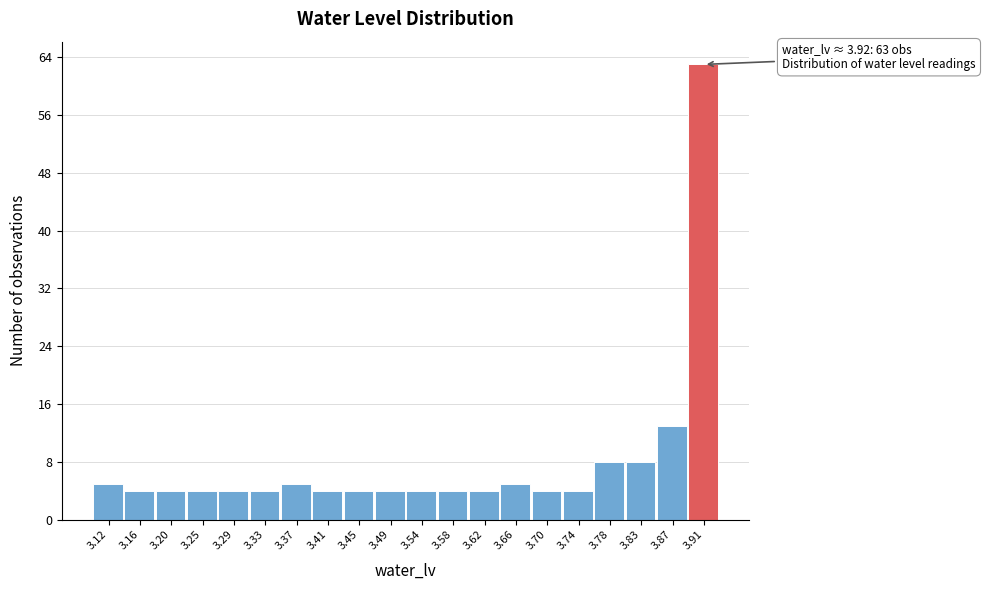

Over which range of the x-axis is the bar tallest?

3.890 to 3.930